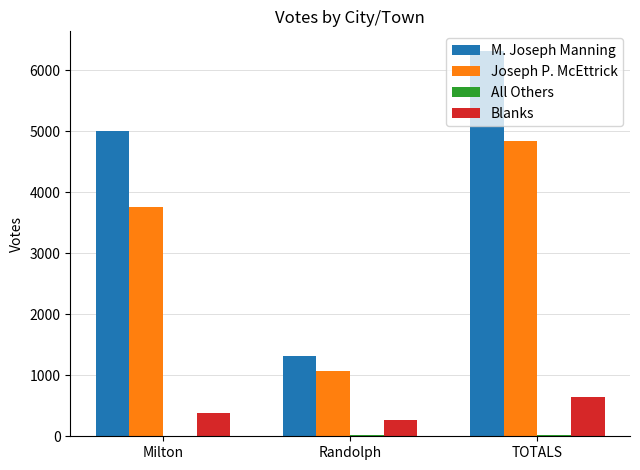

What is the maximum value shown in the chart?

6323